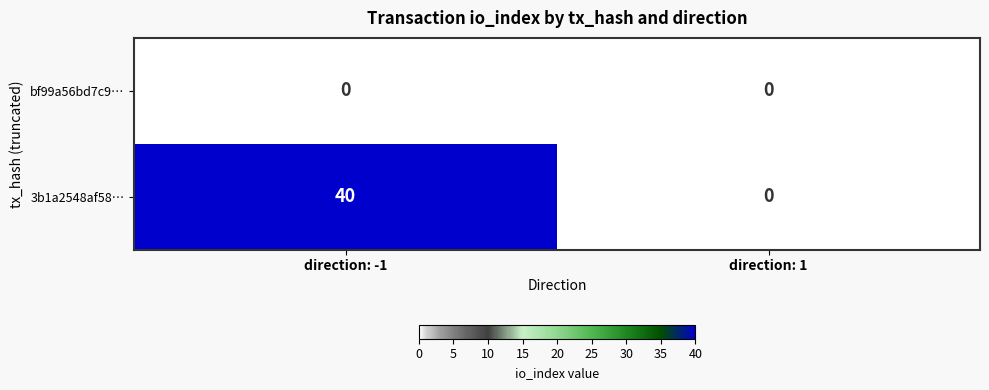

Reading right to left, list all the values displayed in this chart.

bf99a56bd7c9…: 0	0
3b1a2548af58…: 0	40